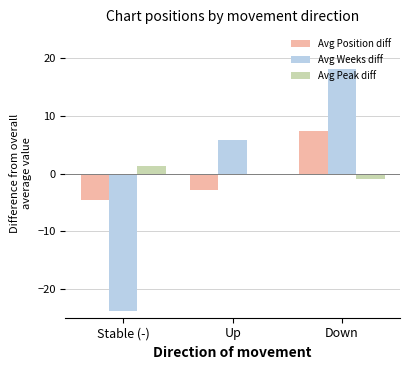

What is the minimum value for Avg Position diff?

-4.6